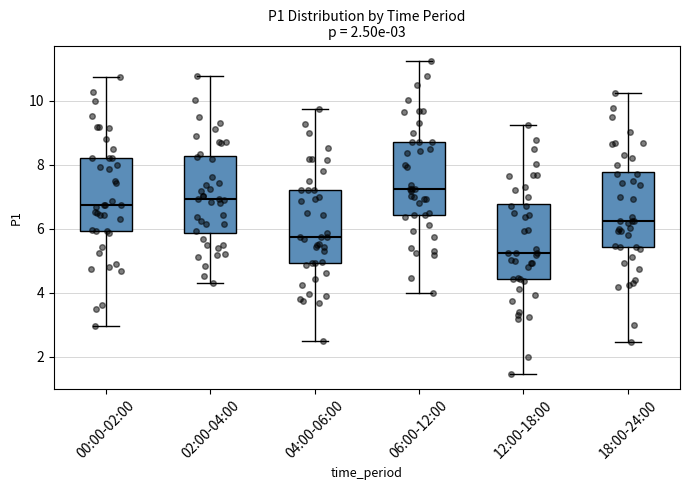

Which box's median line is the highest?

06:00-12:00